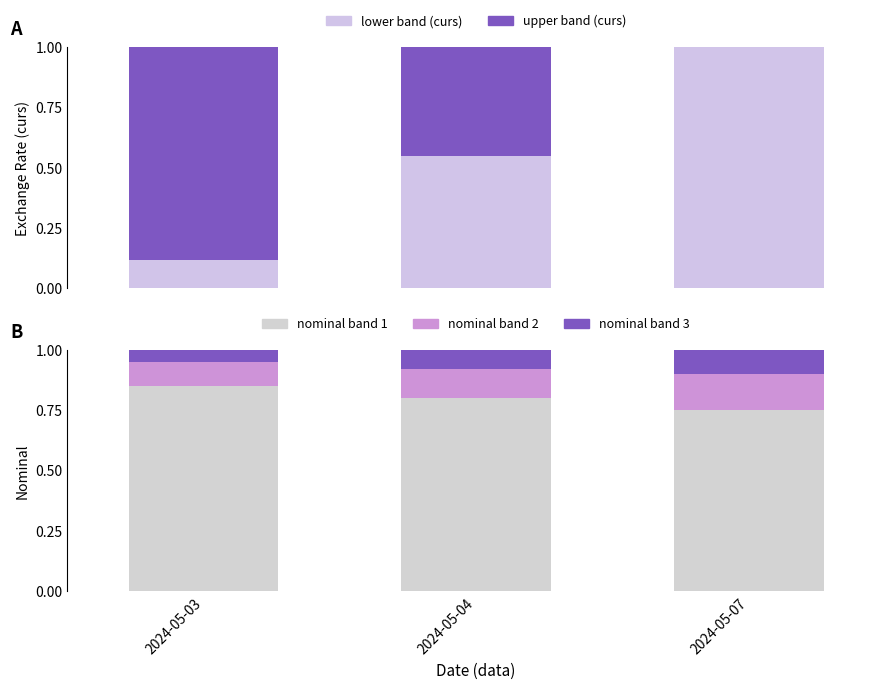

True or false: curs lower band has a value of 1.0 at 2024-05-07.

True